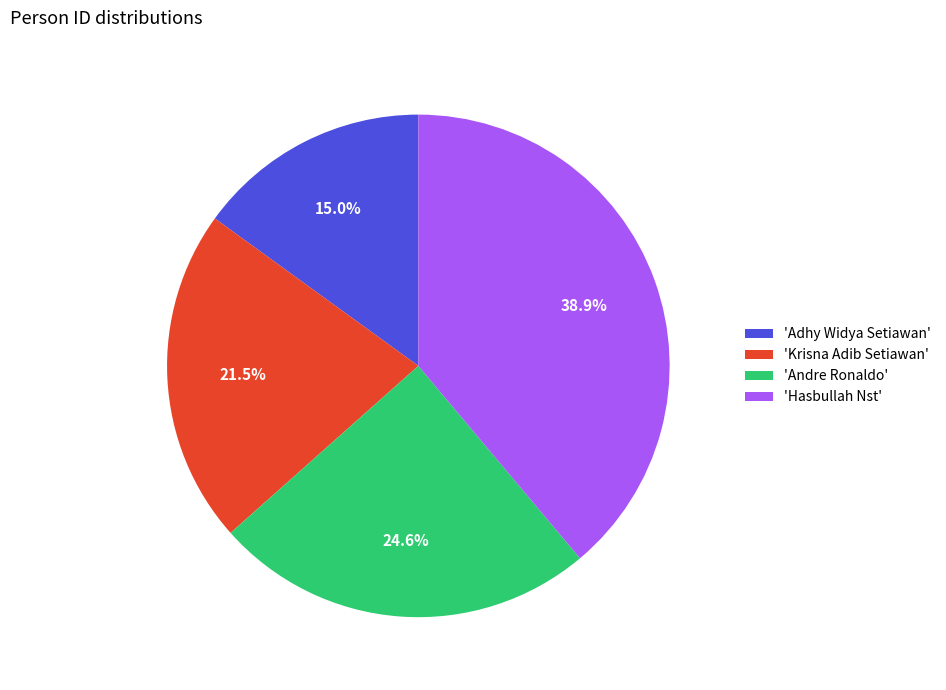

Do 'Andre Ronaldo' and 'Adhy Widya Setiawan' together represent more than half of the pie?

No